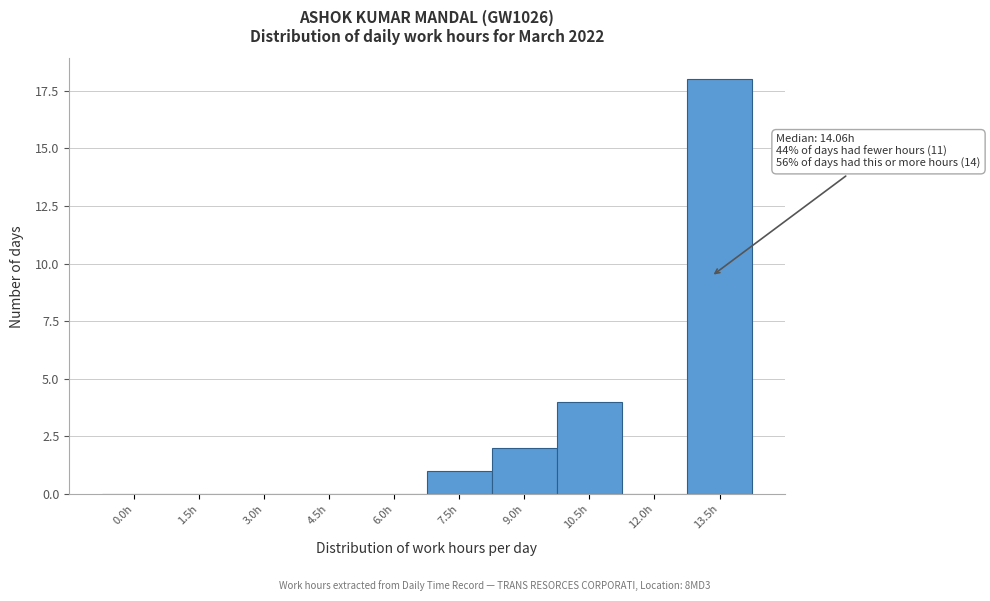

Reading right to left, extract all data points from this chart.

13.5h=18	12.0h=0	10.5h=4	9.0h=2	7.5h=1	6.0h=0	4.5h=0	3.0h=0	1.5h=0	0.0h=0